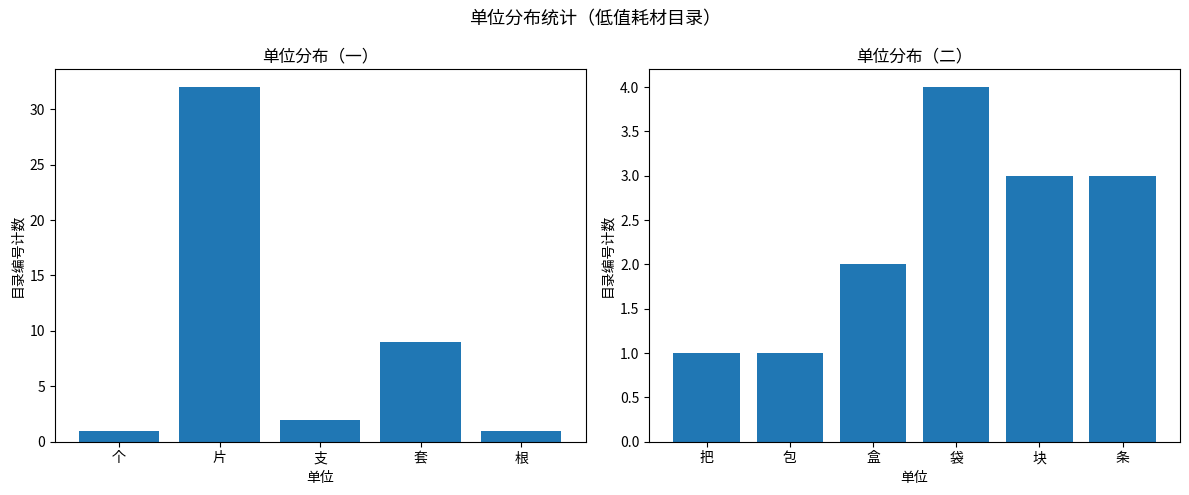

What is the label of the 2nd bar from the left?

片